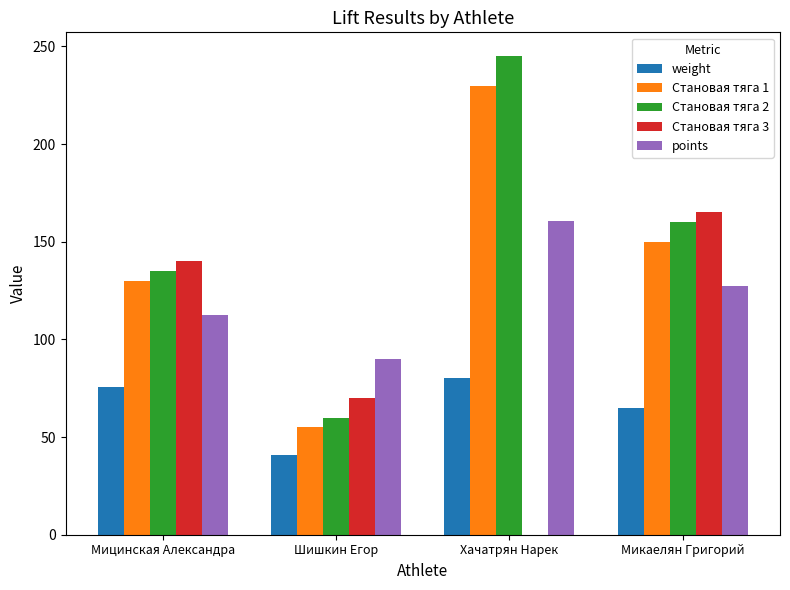

The Становая тяга 3 series shows 190.8 at Мицинская Александра. True or false?

False